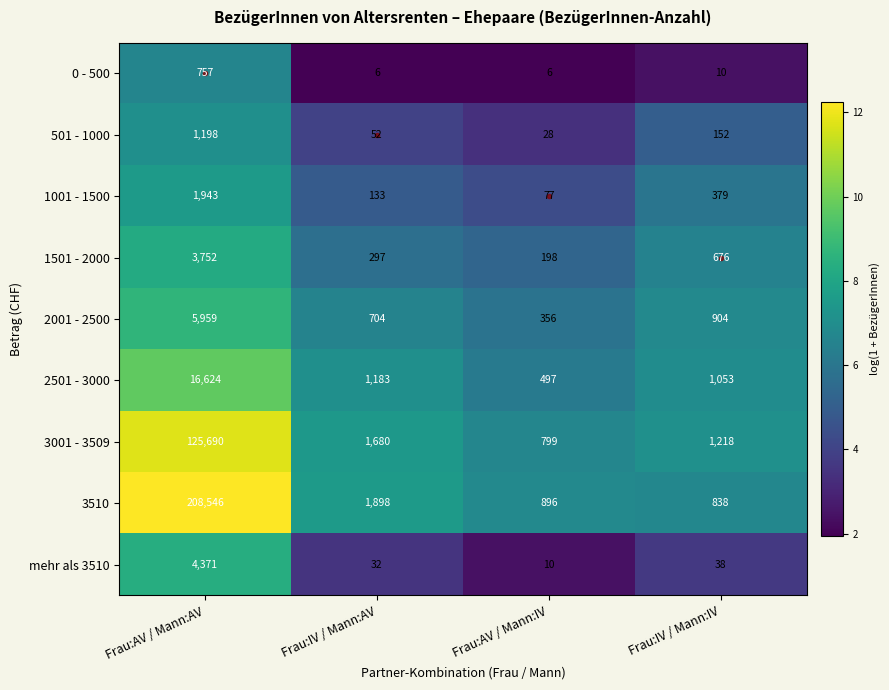

Is it true that mehr als 3510 equals 32 at Frau:IV / Mann:AV?

True